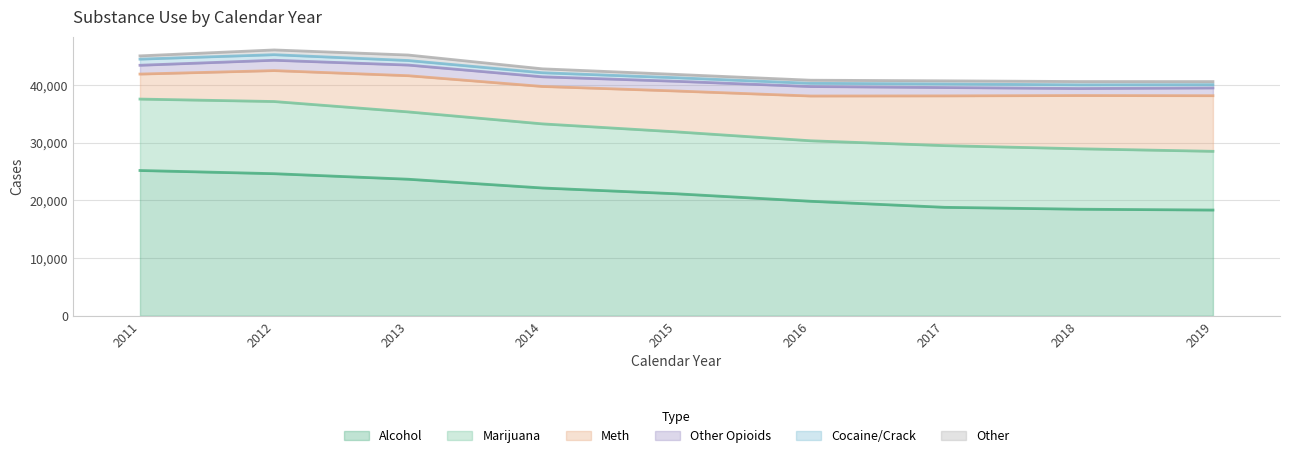

What is the smallest value displayed?

533